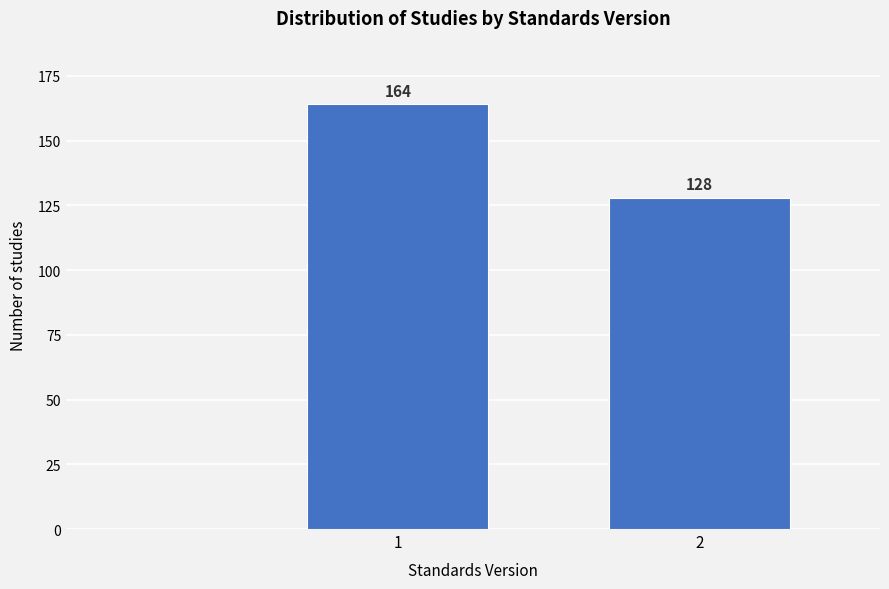

Reading left to right, transcribe all the data shown in this chart.

164	128